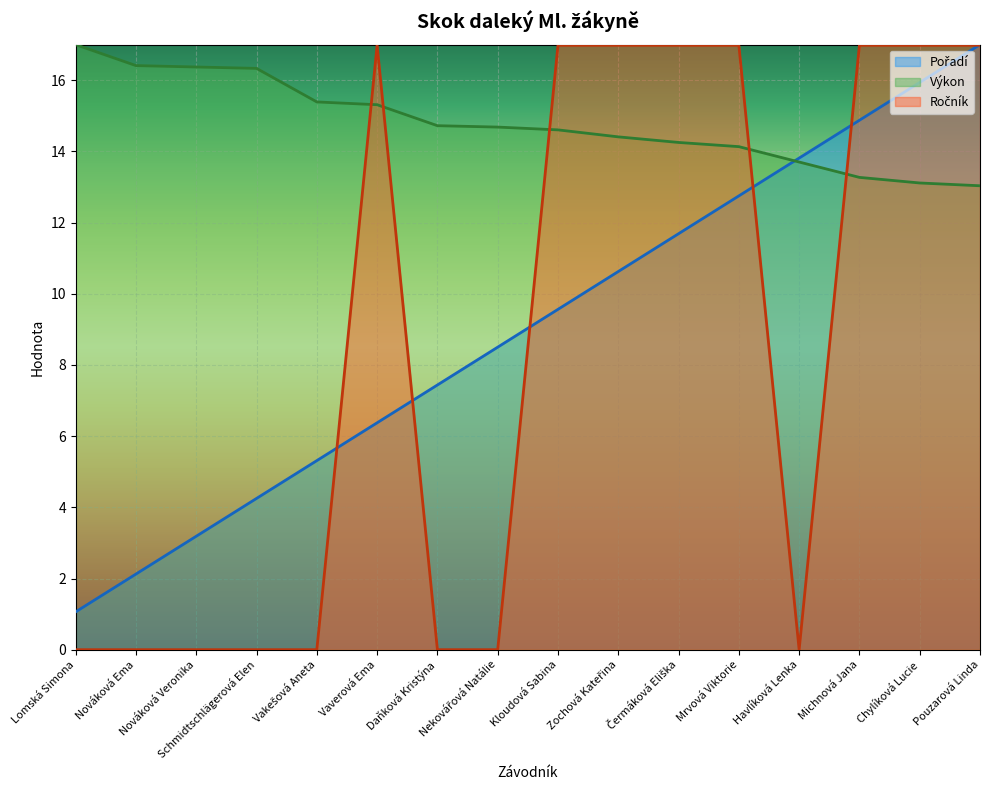

Reading left to right, list all the values displayed in this chart.

Výkon: Lomská Simona=17.0	Nováková Ema=16.4	Nováková Veronika=16.4	Schmidtschlägerová Elen=16.3	Vakešová Aneta=15.4	Vaverová Ema=15.3	Daňková Kristýna=14.7	Nekovářová Natálie=14.7	Kloudová Sabina=14.6	Zochová Kateřina=14.4	Čermáková Eliška=14.3	Mrvová Viktorie=14.1	Havlíková Lenka=13.7	Michnová Jana=13.3	Chylíková Lucie=13.1	Pouzarová Linda=13.0
Pořadí: Lomská Simona=1.1	Nováková Ema=2.1	Nováková Veronika=3.2	Schmidtschlägerová Elen=4.2	Vakešová Aneta=5.3	Vaverová Ema=6.4	Daňková Kristýna=7.4	Nekovářová Natálie=8.5	Kloudová Sabina=9.6	Zochová Kateřina=10.6	Čermáková Eliška=11.7	Mrvová Viktorie=12.8	Havlíková Lenka=13.8	Michnová Jana=14.9	Chylíková Lucie=15.9	Pouzarová Linda=17.0
Ročník: Lomská Simona=0.0	Nováková Ema=0.0	Nováková Veronika=0.0	Schmidtschlägerová Elen=0.0	Vakešová Aneta=0.0	Vaverová Ema=17.0	Daňková Kristýna=0.0	Nekovářová Natálie=0.0	Kloudová Sabina=17.0	Zochová Kateřina=17.0	Čermáková Eliška=17.0	Mrvová Viktorie=17.0	Havlíková Lenka=0.0	Michnová Jana=17.0	Chylíková Lucie=17.0	Pouzarová Linda=17.0